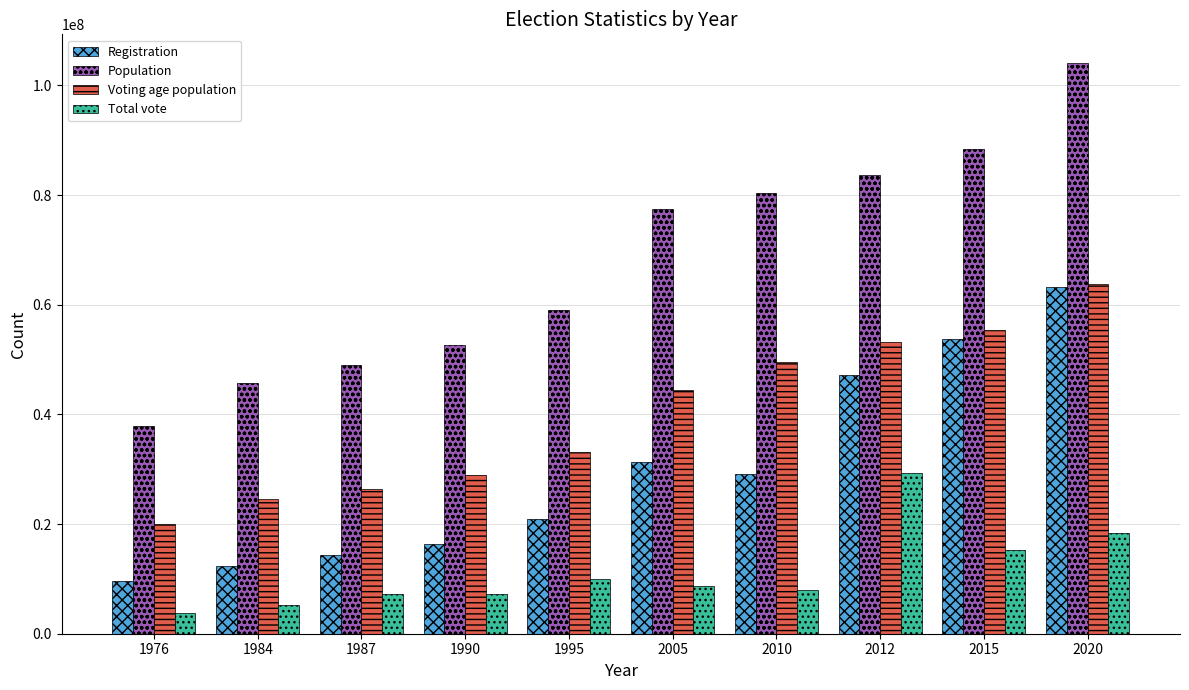

What is the maximum value for Total vote?

29279884